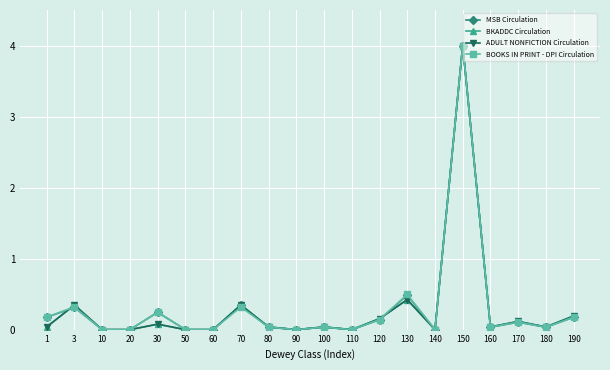

Which series has the largest total across all categories?

BOOKS IN PRINT - DPI Circulation